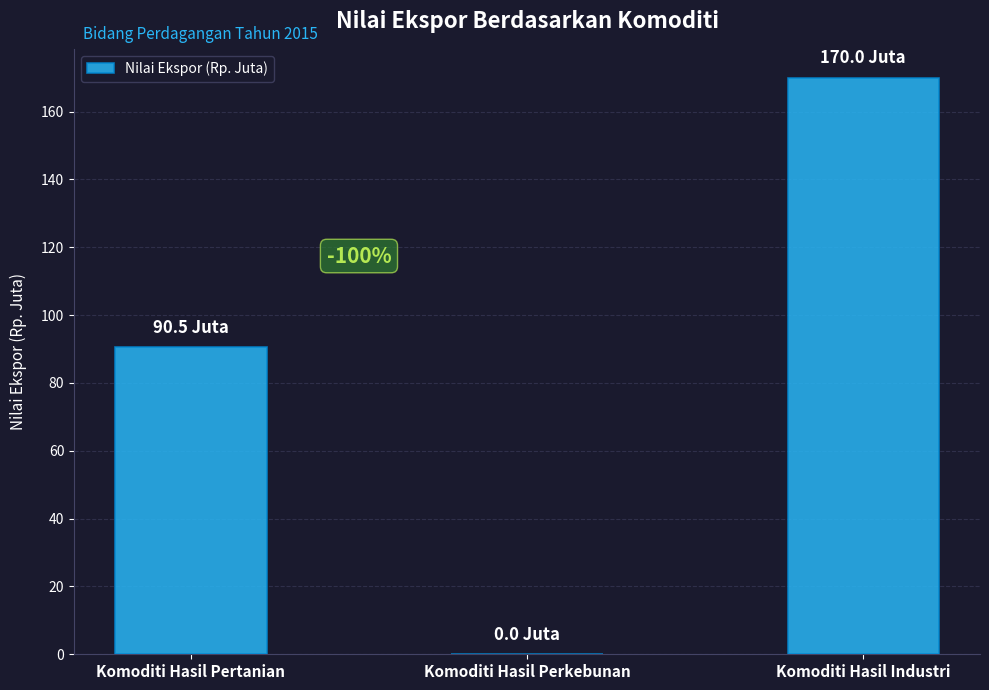

What is the greatest value displayed?

170.0